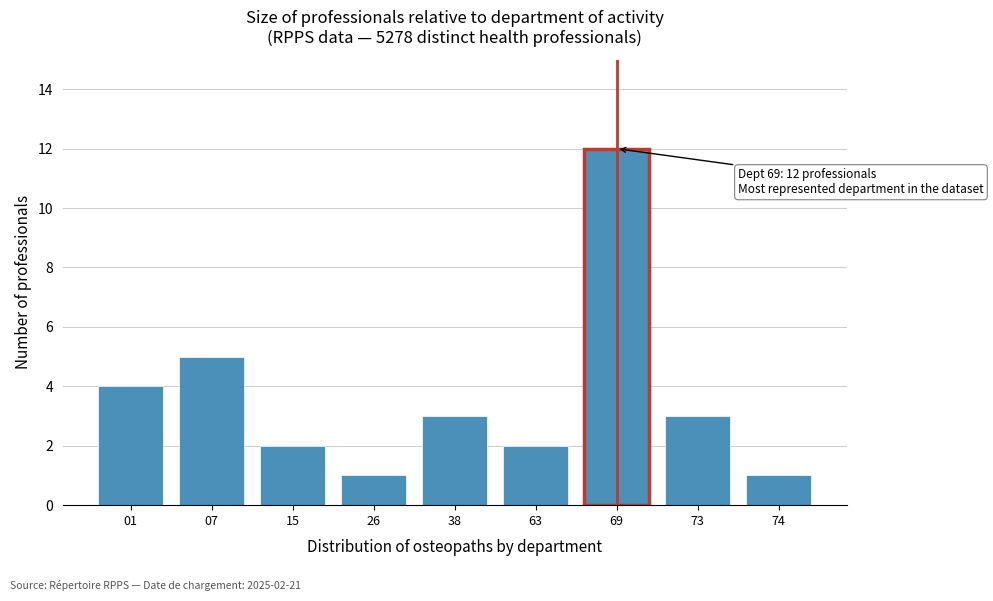

Reading left to right, transcribe all the data shown in this chart.

4	5	2	1	3	2	12	3	1